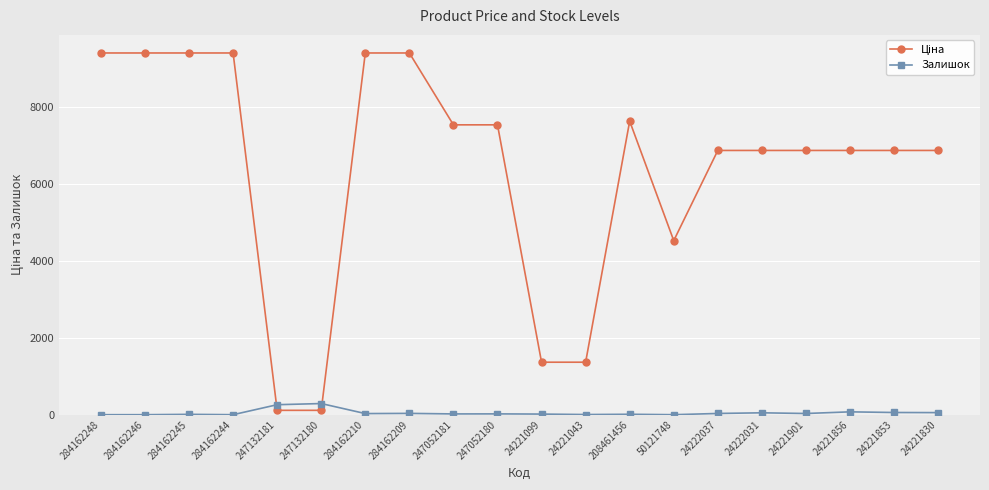

What is the difference between the second highest and minimum values in the Залишок series?

260.0